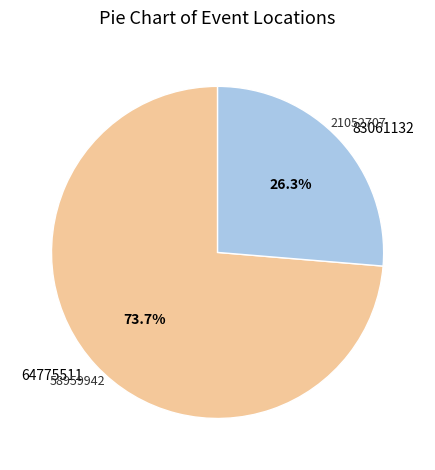

What is the total percentage of 83061132 and 64775511?

100.0%